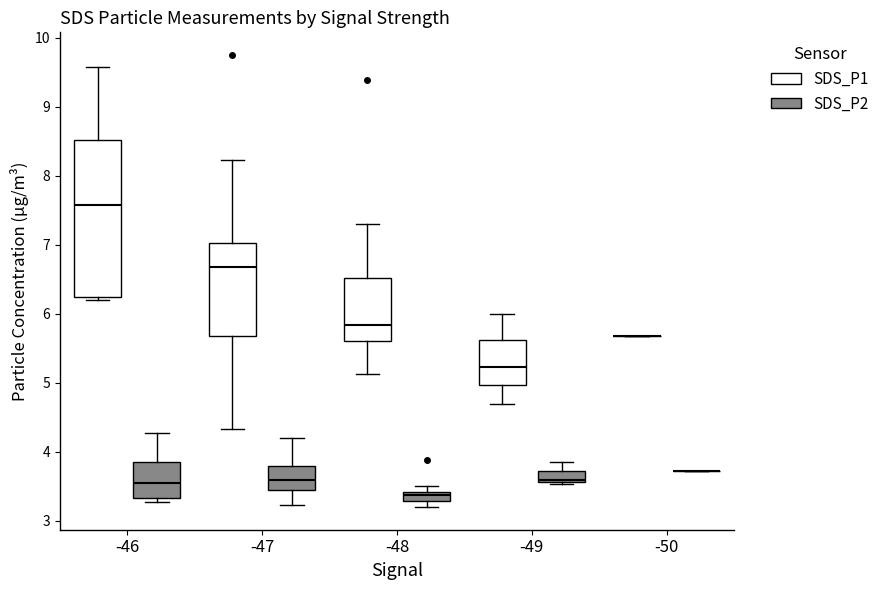

Comparing the boxes themselves (not the whiskers), which one is the tallest?

-46 (SDS_P1)